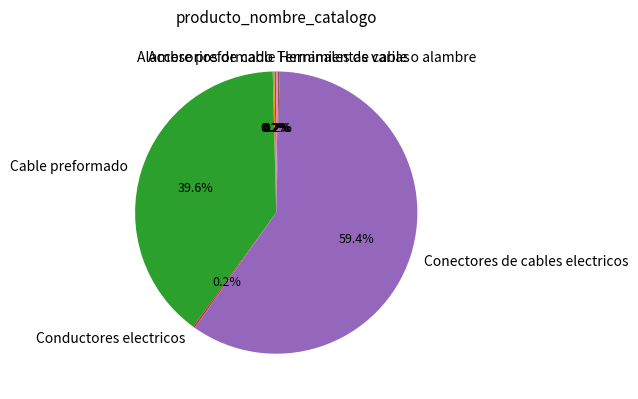

What is the largest slice in the pie chart?

Conectores de cables electricos